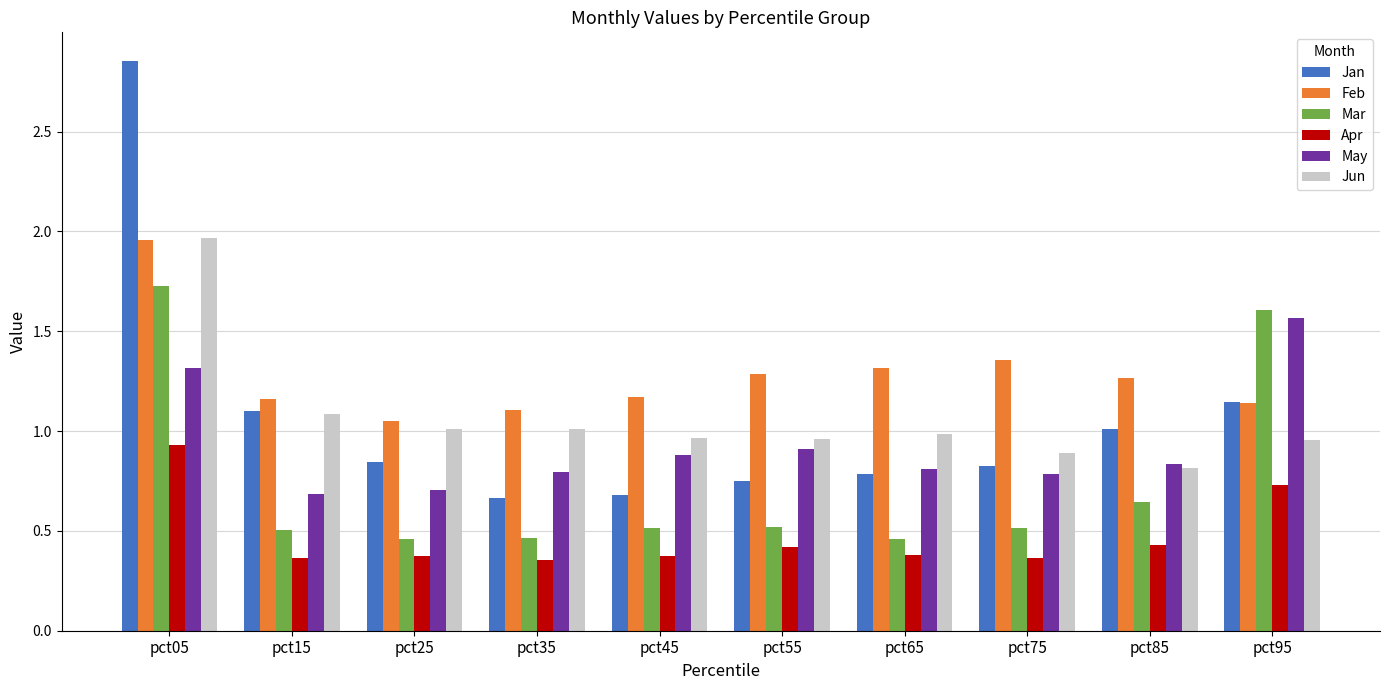

At how many categories does at least one series exceed 2?

1